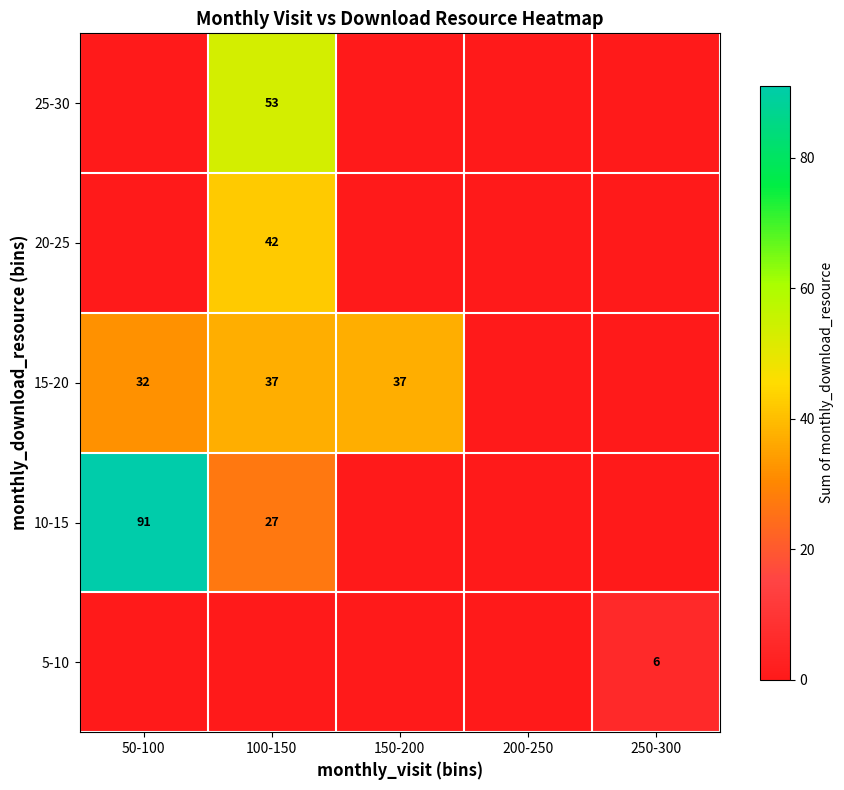

The value of 15-20 at 100-150 is 37. True or false?

True